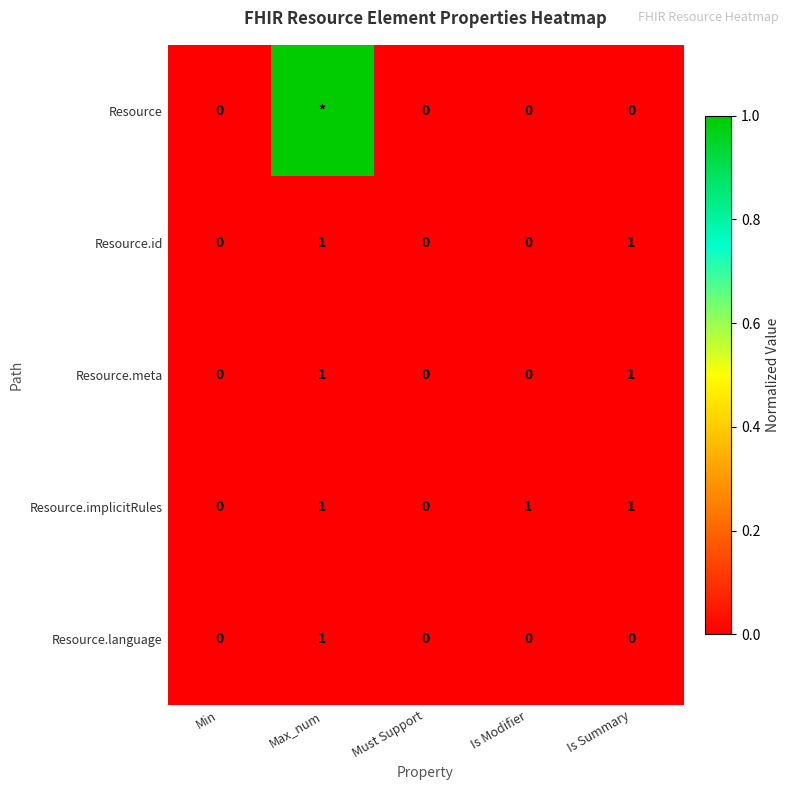

What is the spread (max minus min) of values at Is Summary?

1.0